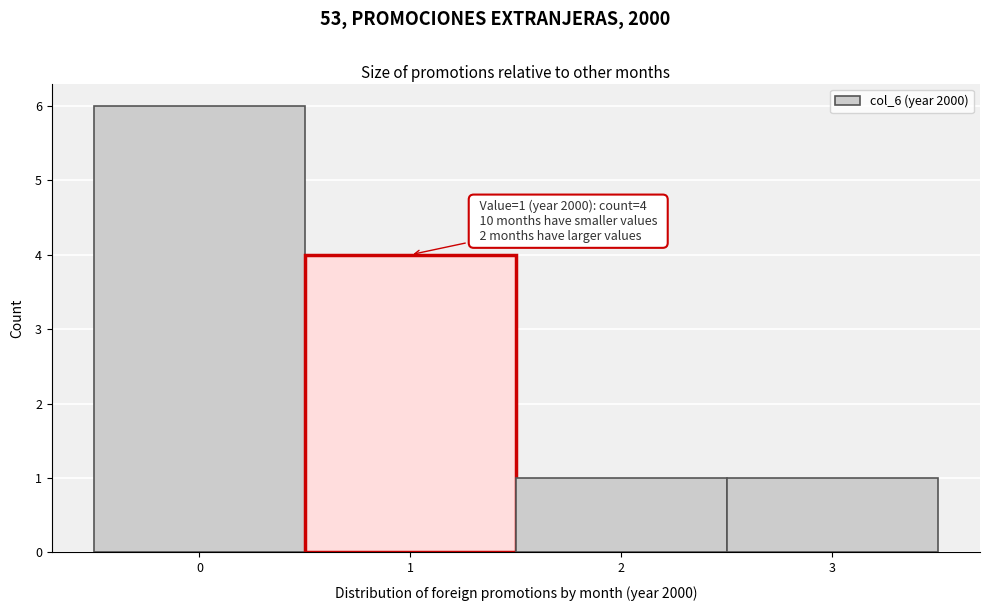

Over which range of the x-axis is the bar tallest?

-0.5 to 0.5